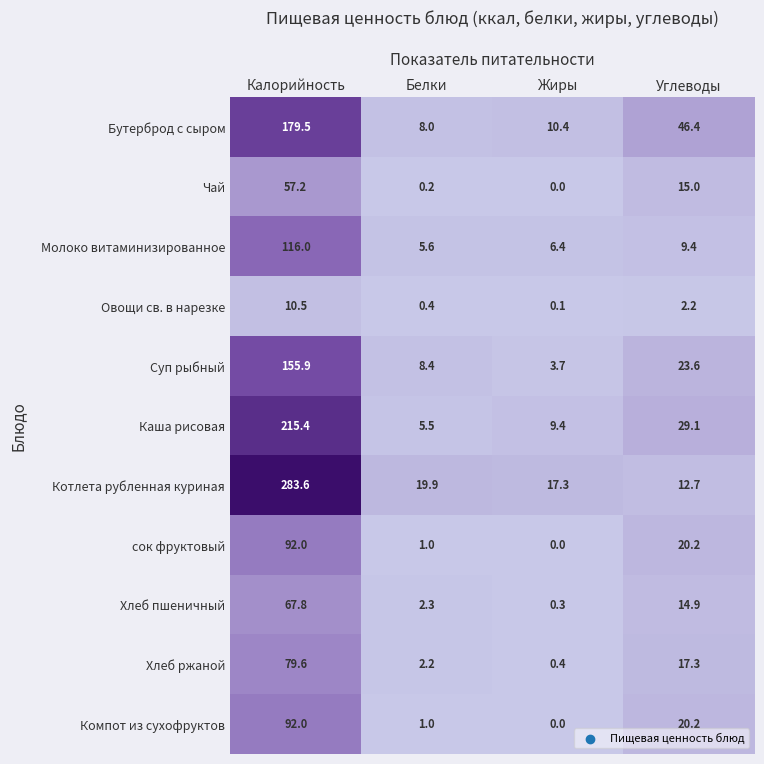

How many categories are shown in the chart?

4